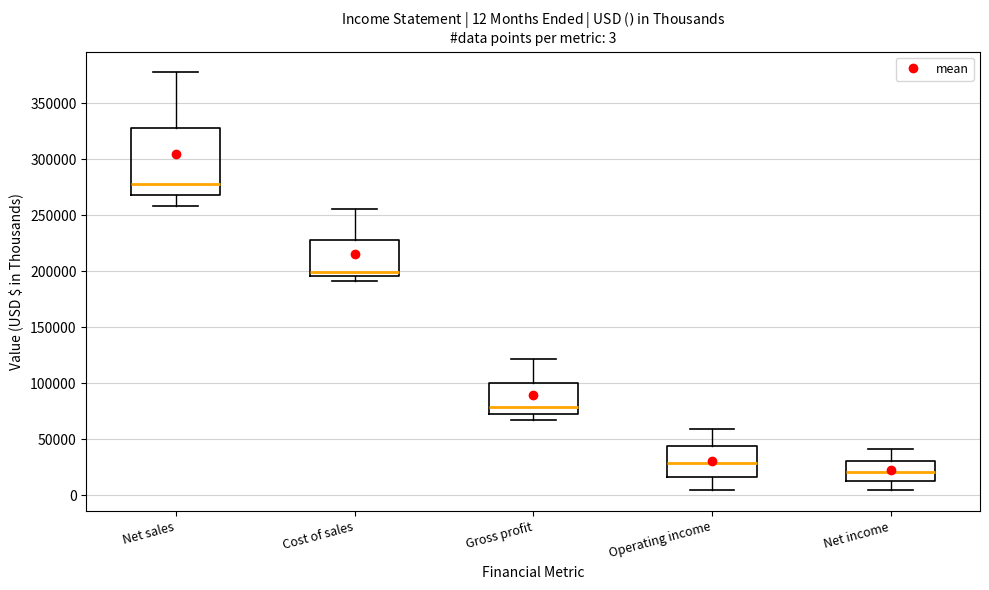

Which box has the highest median line?

Net sales